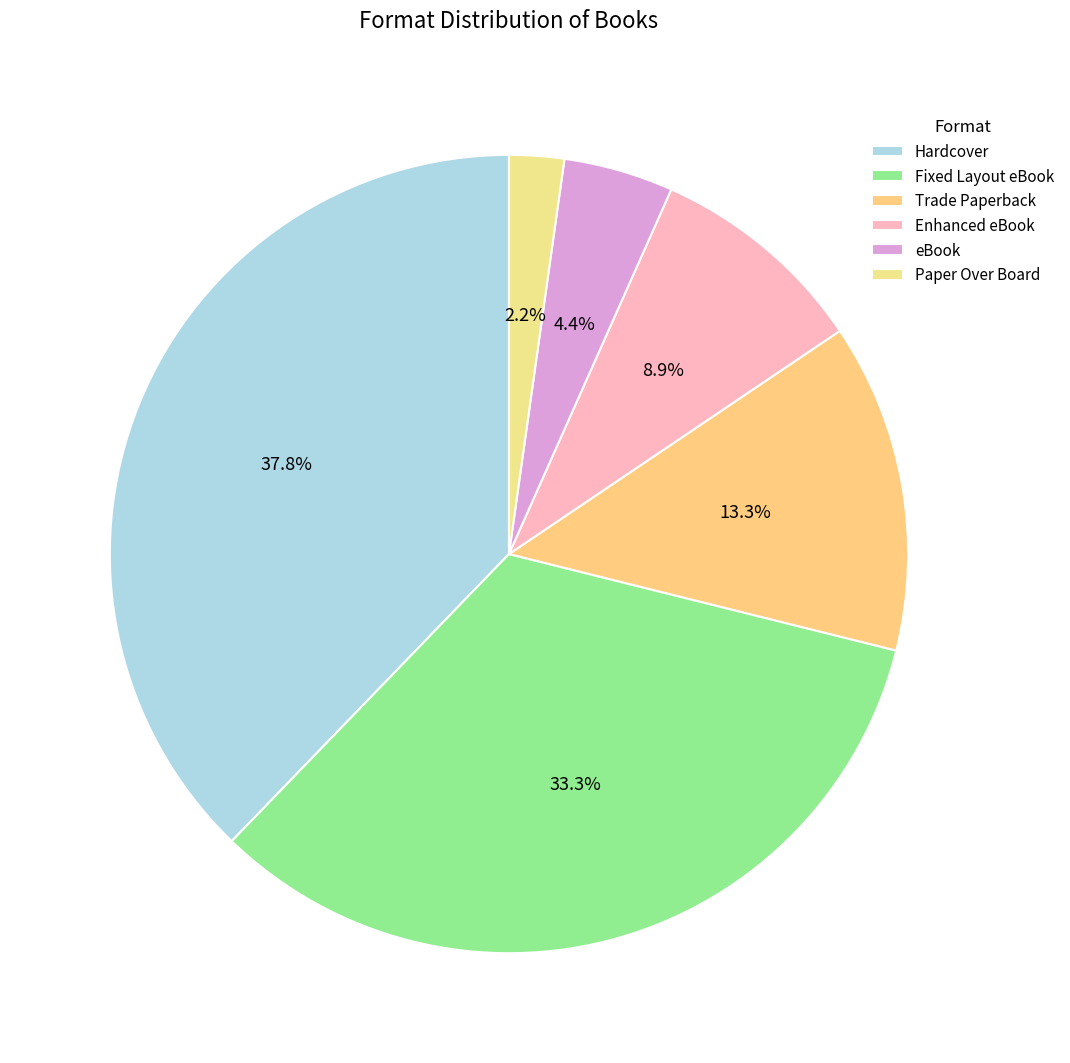

To the nearest percent, what is the difference between the largest and smallest slice percentages?

36%